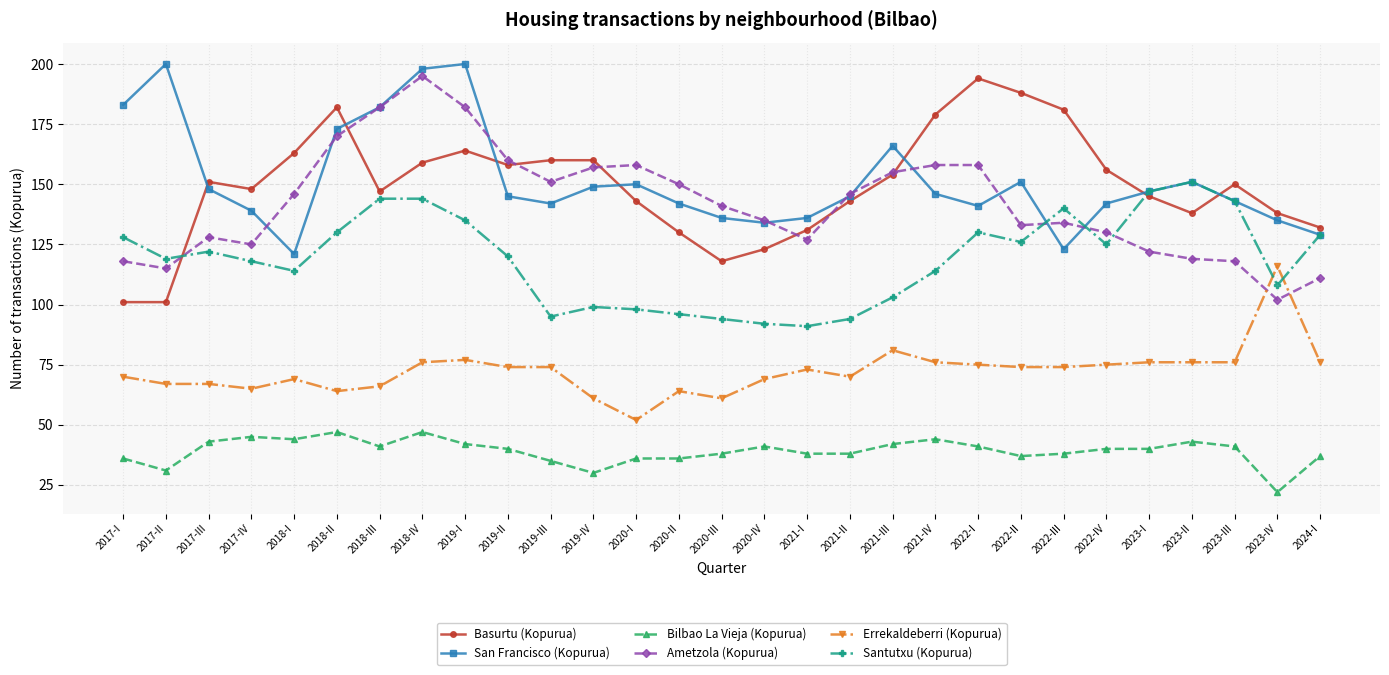

How many categories are shown in the chart?

29